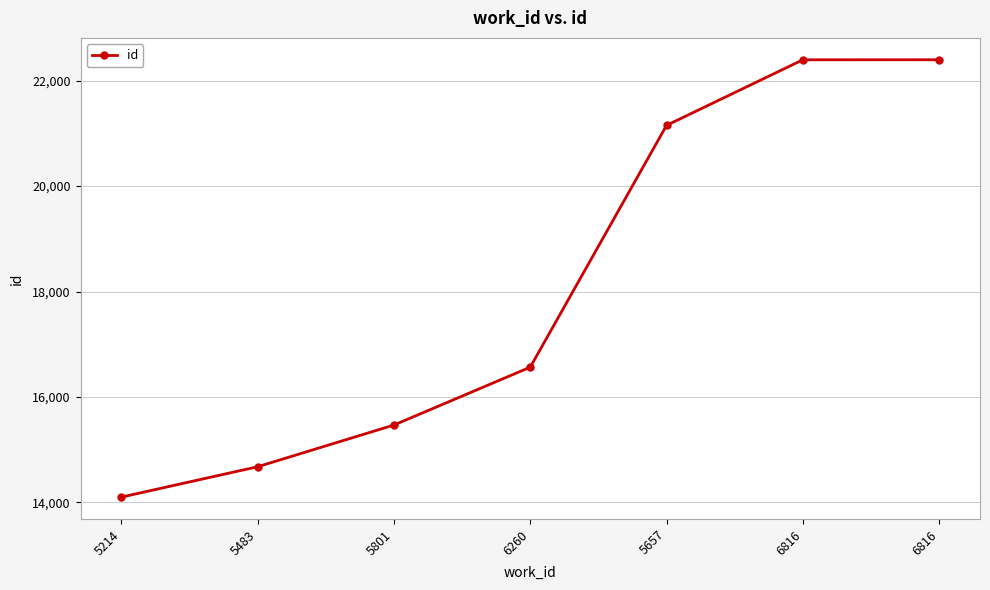

List the labels in order of value, smallest first.

5214, 5483, 5801, 6260, 5657, 6816, 6816